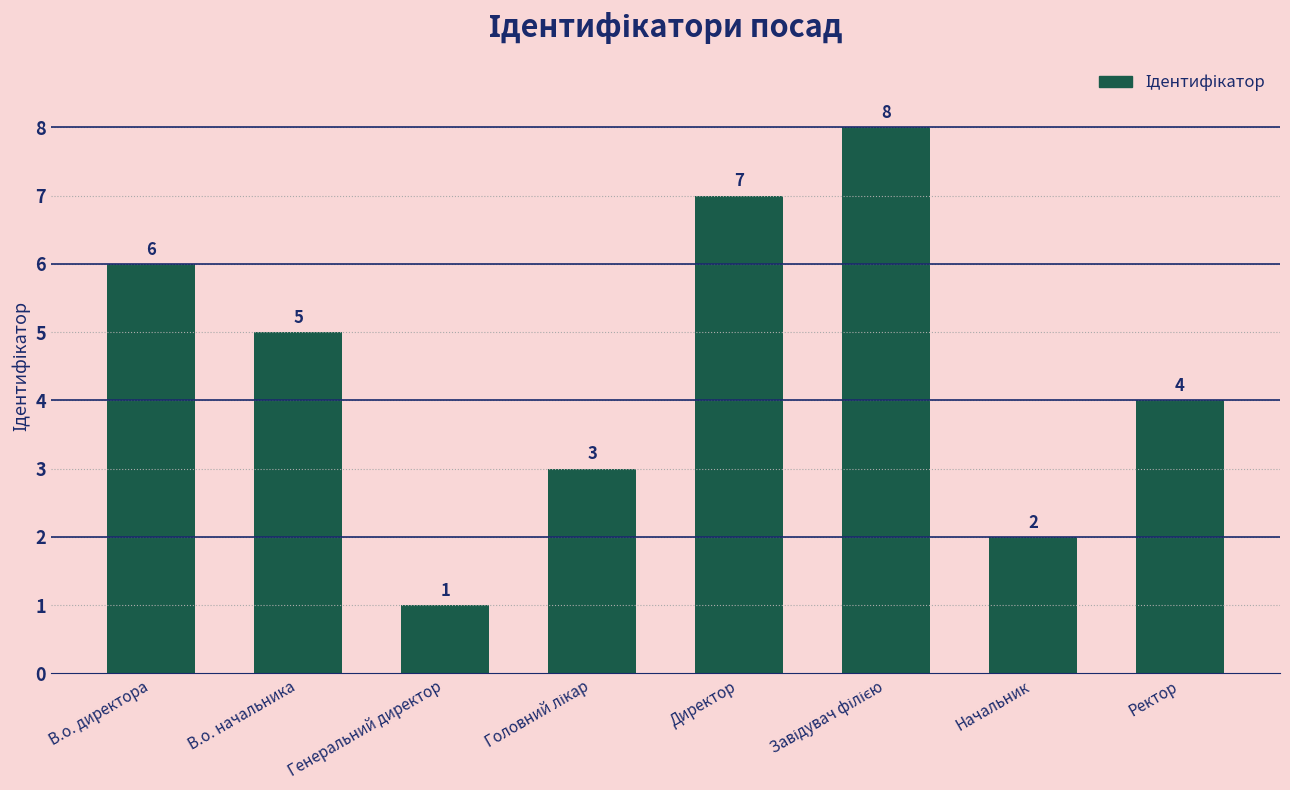

How many series are shown in this chart?

1